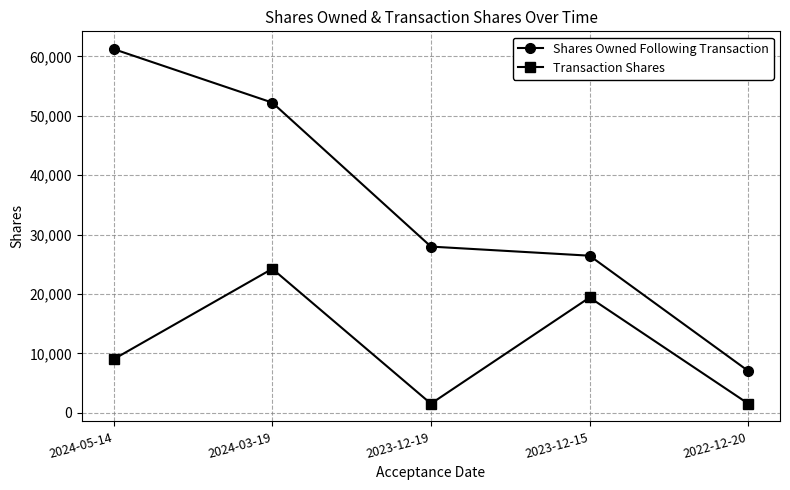

Where is Shares Owned Following Transaction nearest to the value 34131?

2023-12-19